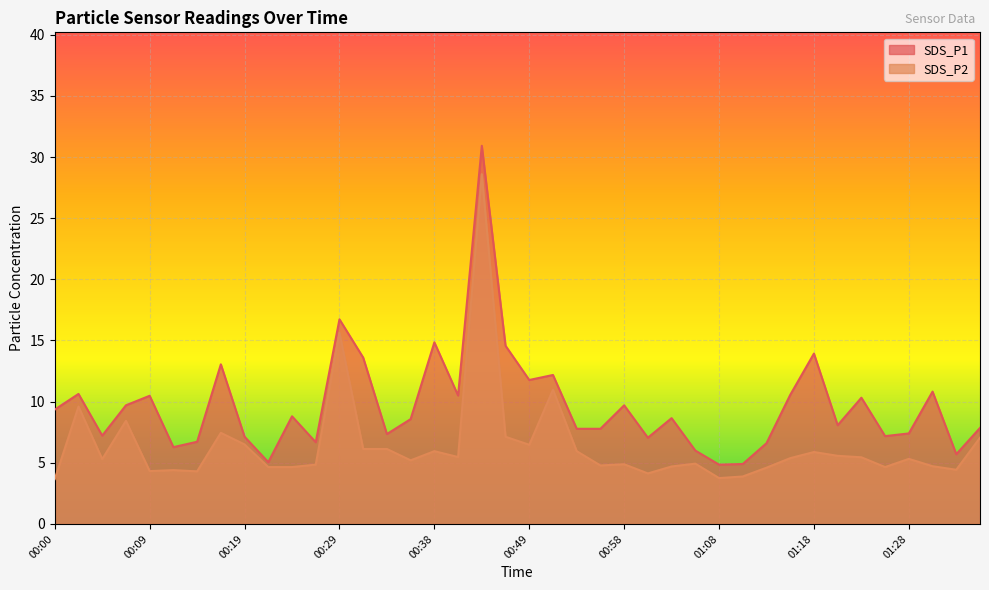

Which series has the largest total across all categories?

SDS_P1